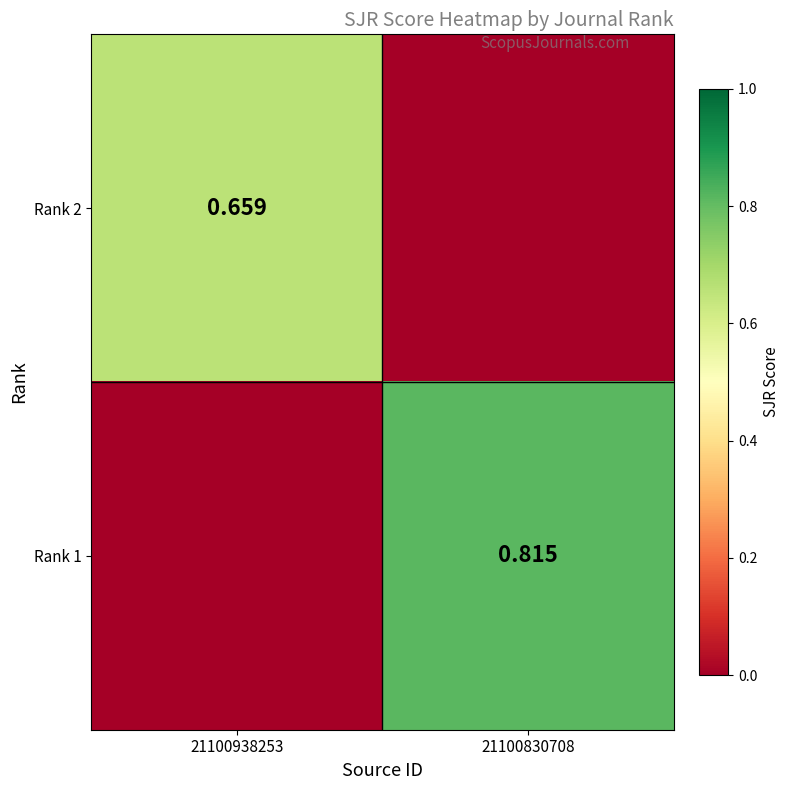

Between 21100938253 and 21100830708, which is larger?

21100938253